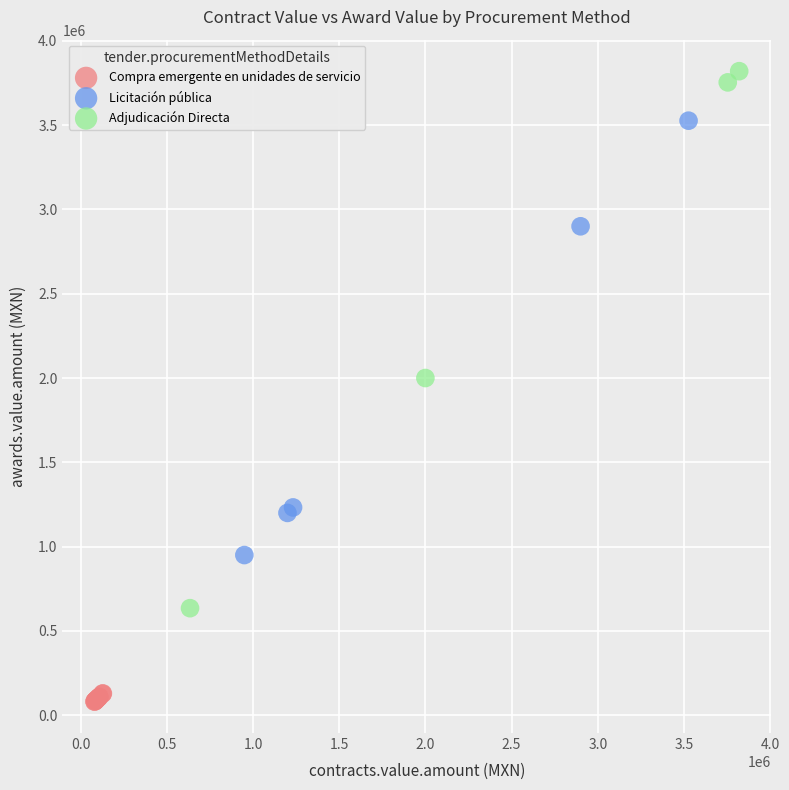

What are all the series names shown in the legend?

Compra emergente en unidades de servicio, Licitación pública, Adjudicación Directa